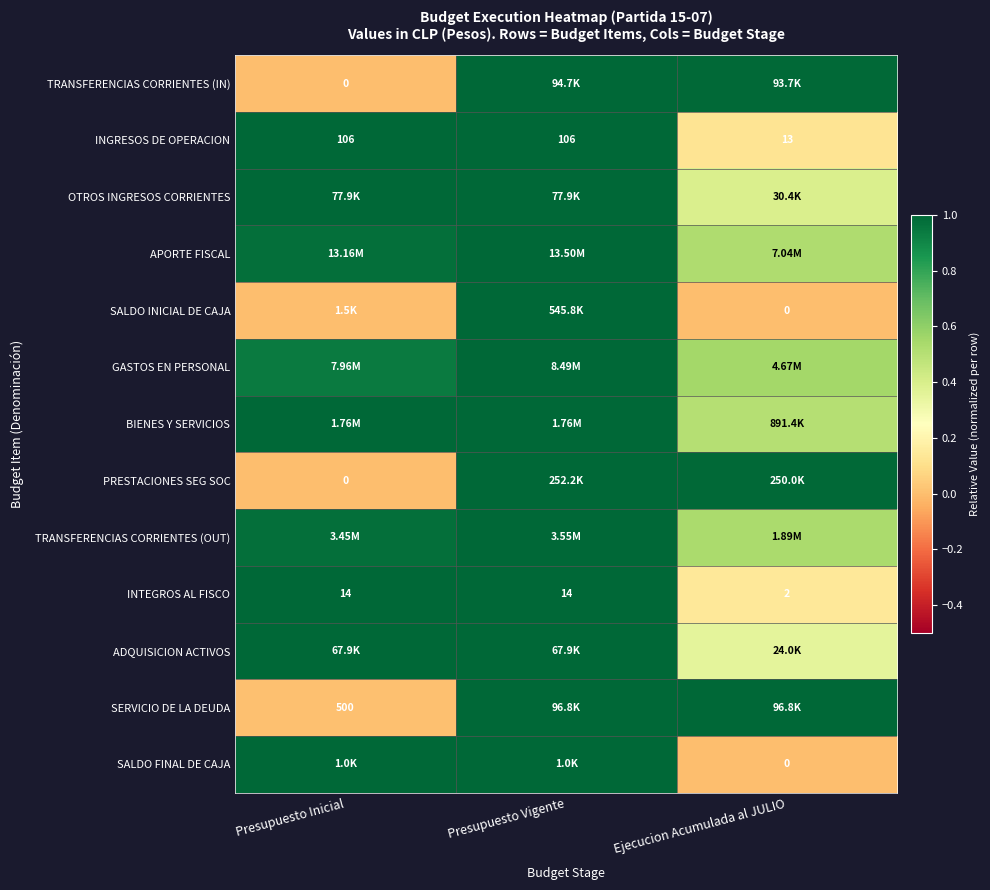

At which label is INGRESOS DE OPERACION closest to 59?

Ejecucion Acumulada al JULIO